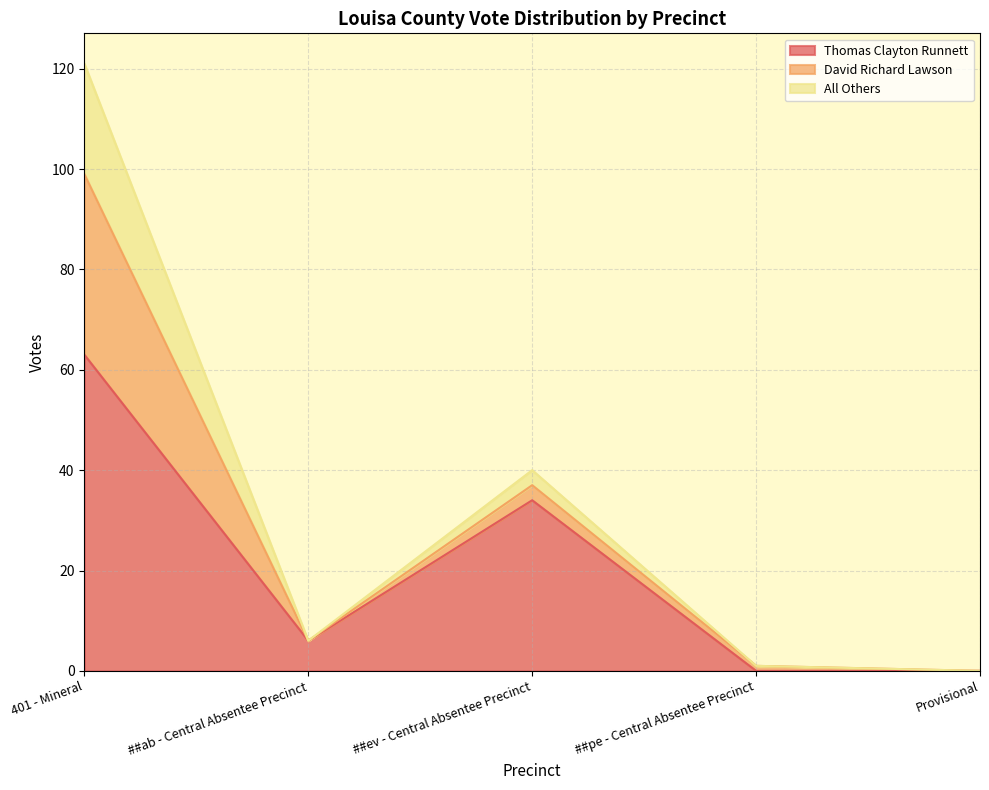

At which category is the sum across all series the highest?

401 - Mineral